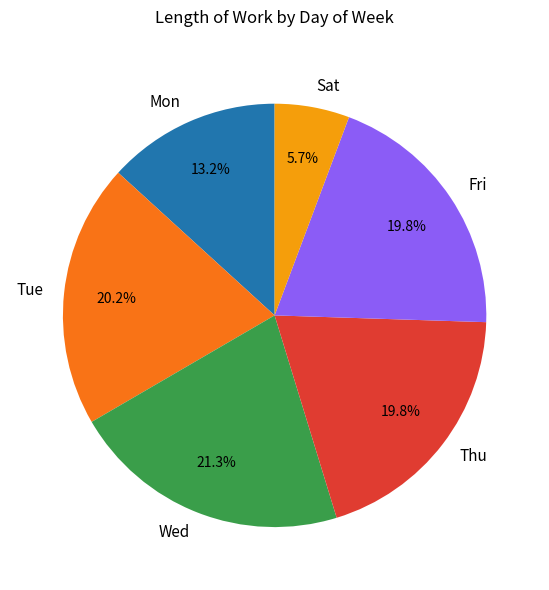

Which category has the smallest portion of the pie?

Sat